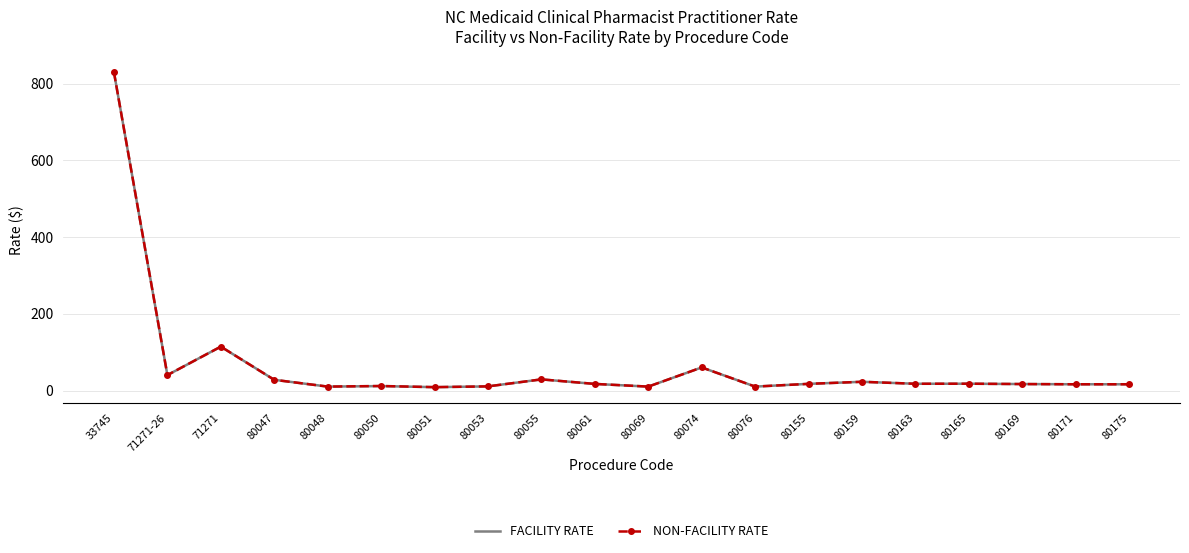

What are all the series names shown in the legend?

FACILITY RATE, NON-FACILITY RATE